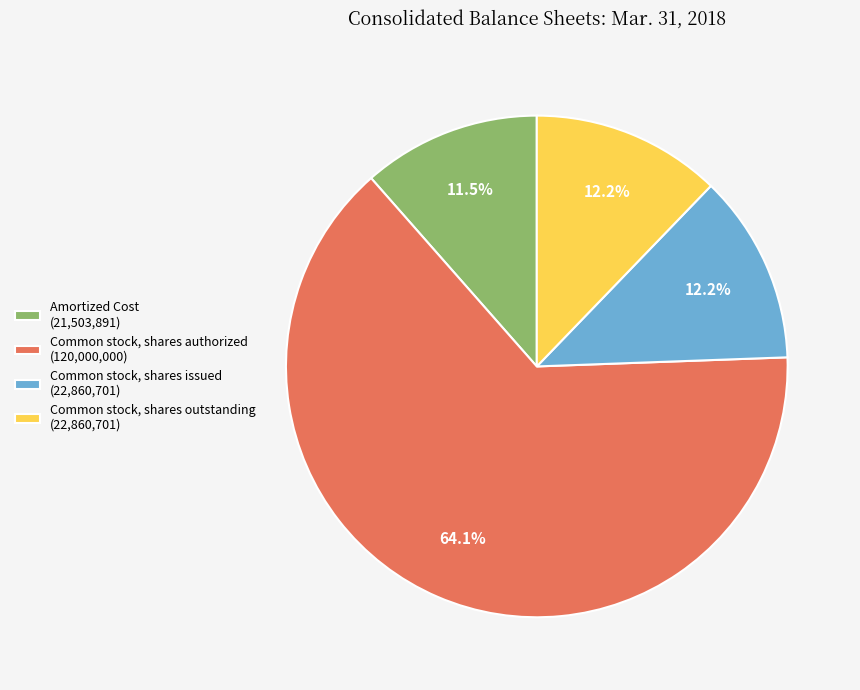

Is Common stock, shares authorized the majority of the pie?

Yes